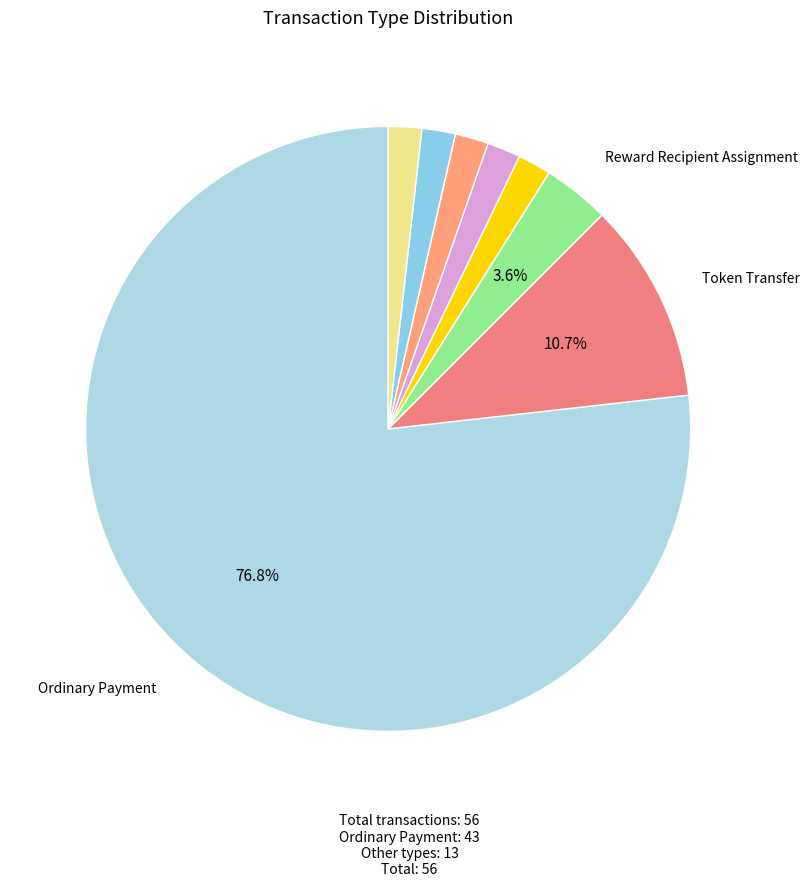

To the nearest percent, what is the average slice percentage?

12%